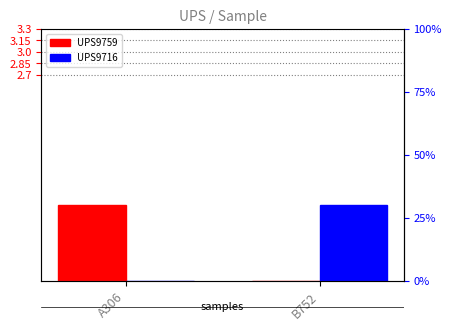

Reading right to left, extract all data points from this chart.

UPS9759: 0	1
UPS9716: 1	0